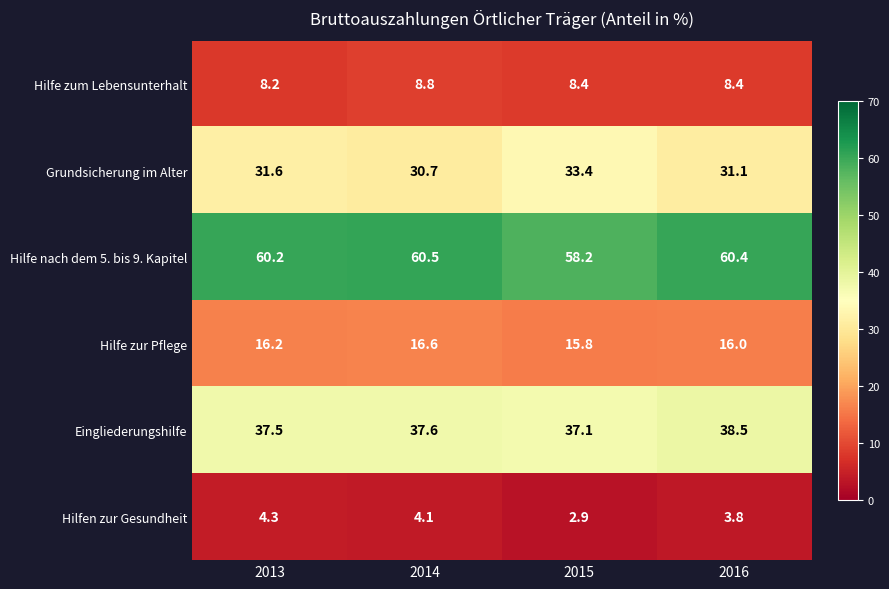

How many categories are shown in the chart?

4